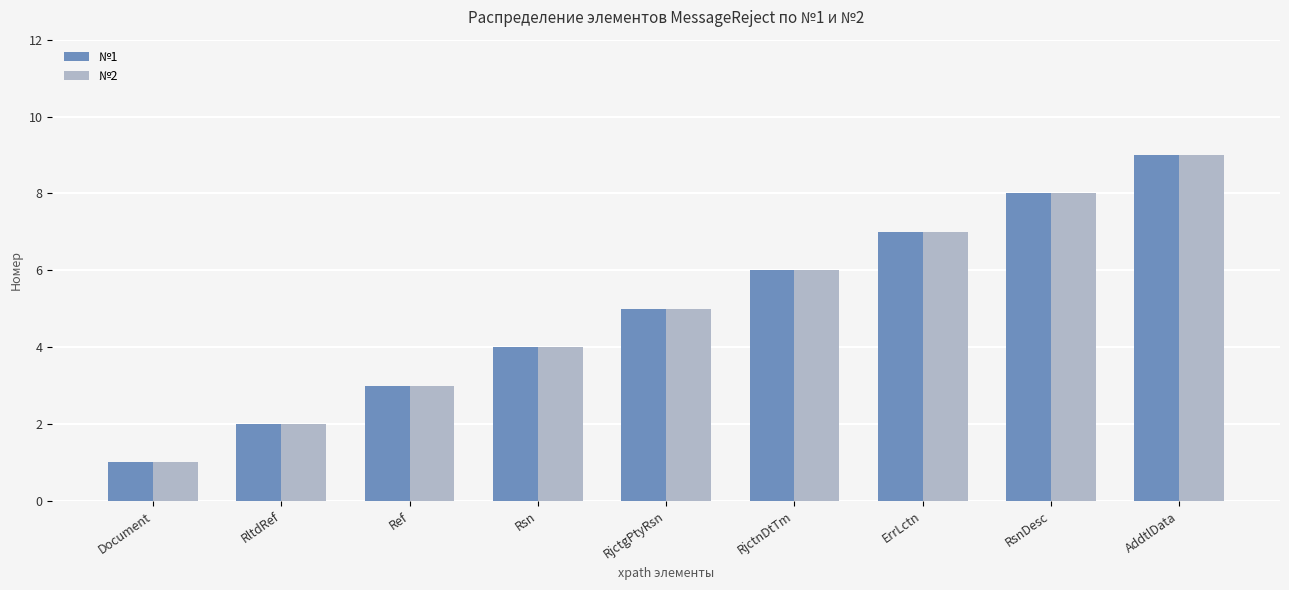

Are the bars horizontal?

No